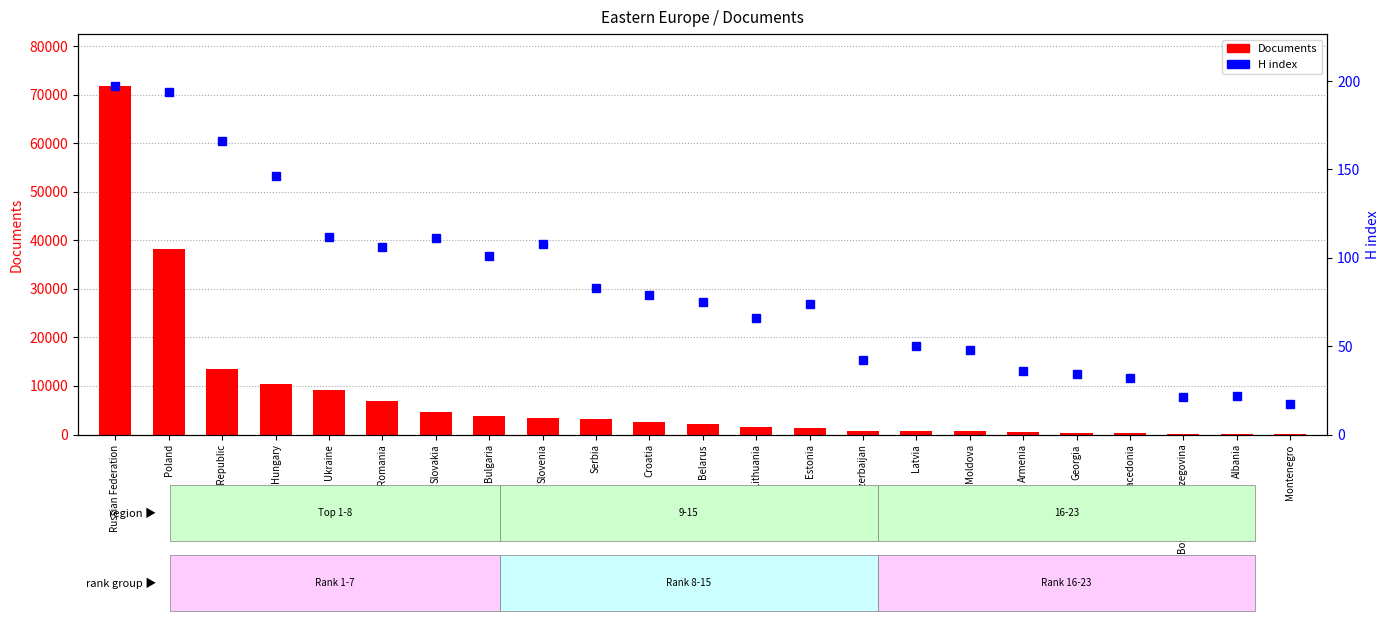

Which category has the highest value across all series?

Russian Federation